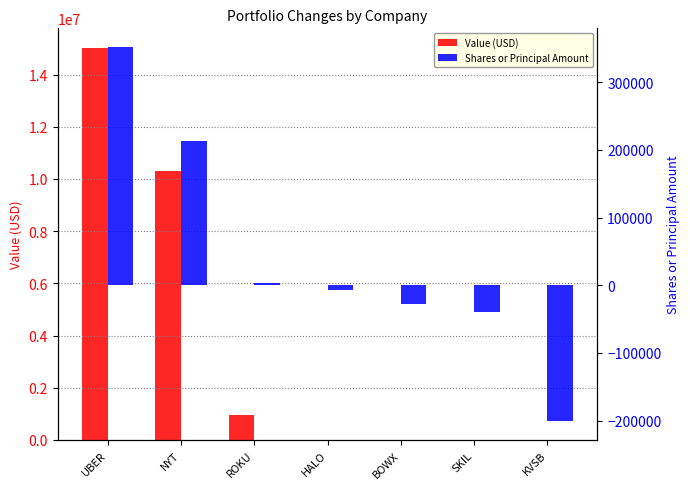

Reading left to right, transcribe all the data shown in this chart.

Value (USD): 15020000	10310000	940000	0	0	0	0
Shares or Principal Amount: 352082	213821	3981	-6388	-27052	-39122	-200940